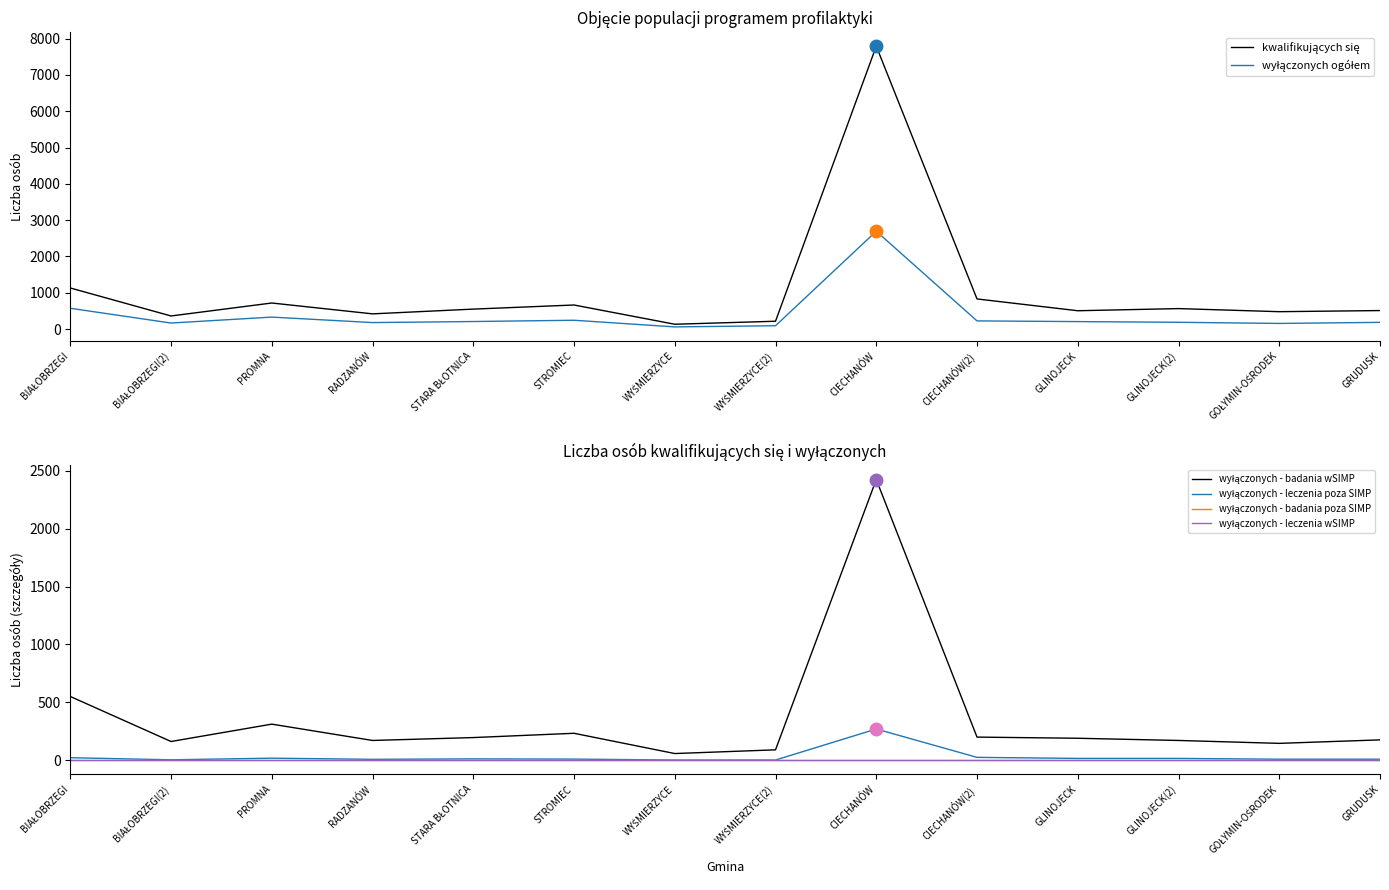

Count the number of categories in the chart.

14